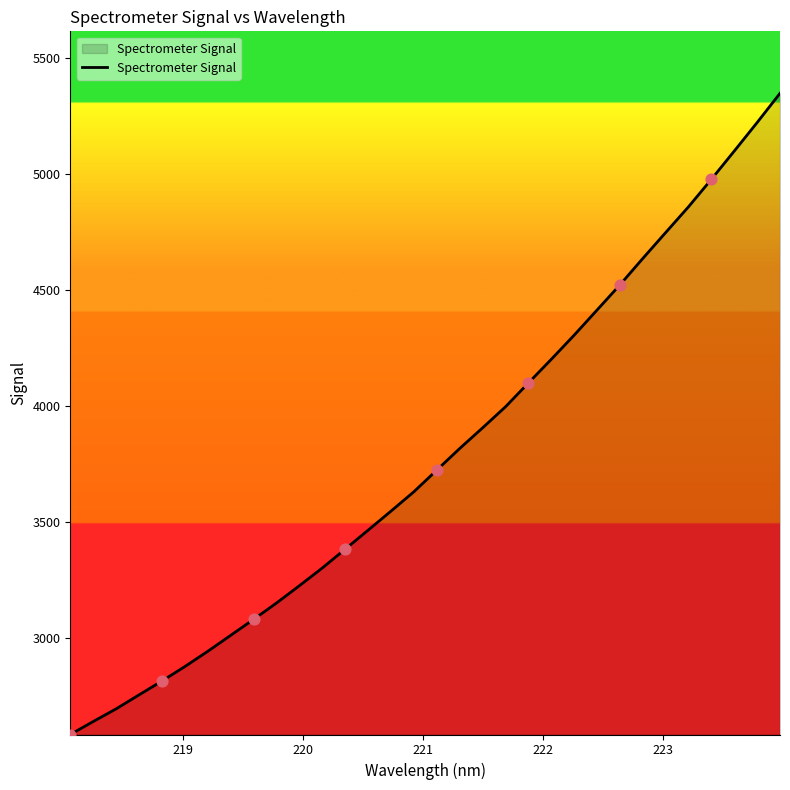

What is the smallest value displayed?

2581.8